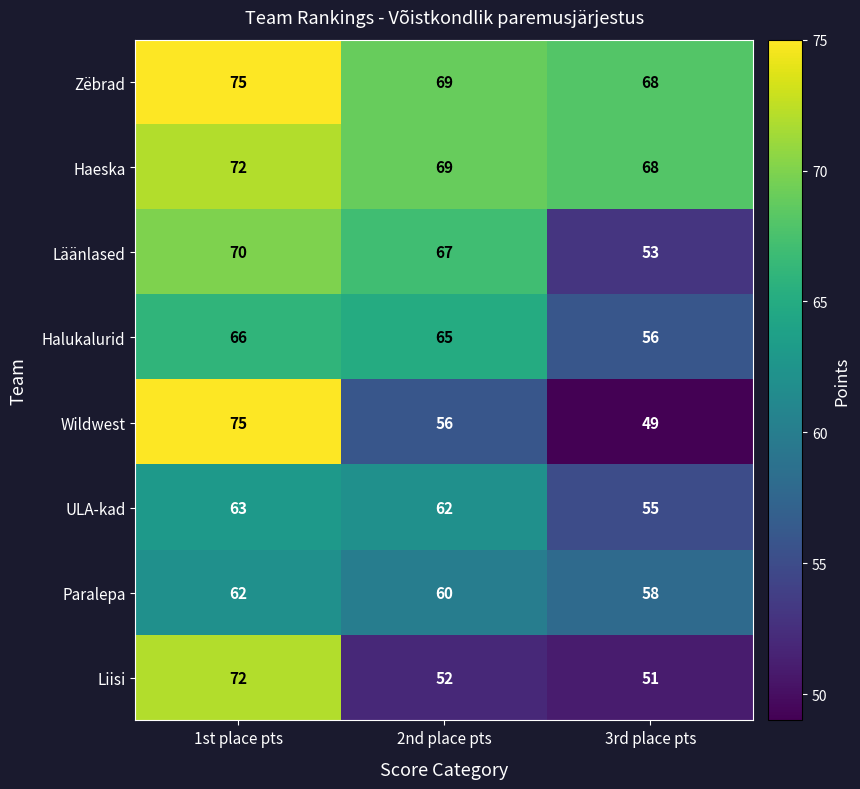

What is the difference between the Wildwest values at 1st place pts and 3rd place pts?

26